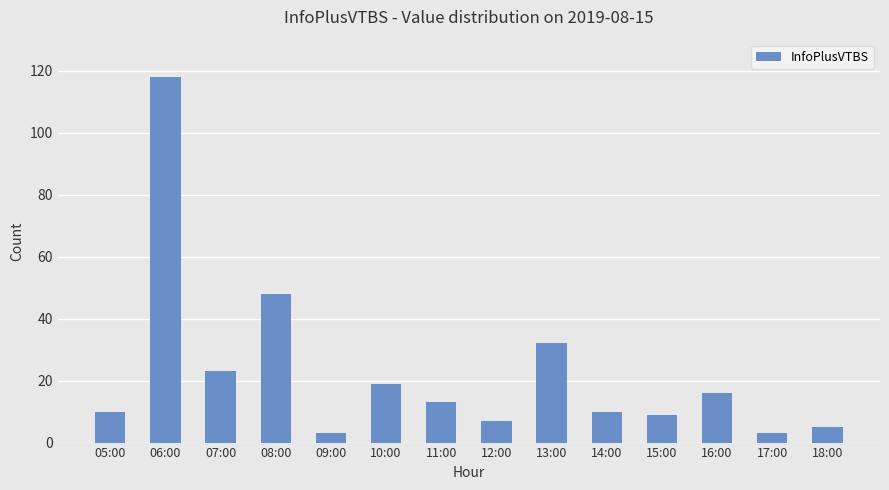

Reading left to right, what are all the values shown in this chart?

05:00=10	06:00=118	07:00=23	08:00=48	09:00=3	10:00=19	11:00=13	12:00=7	13:00=32	14:00=10	15:00=9	16:00=16	17:00=3	18:00=5